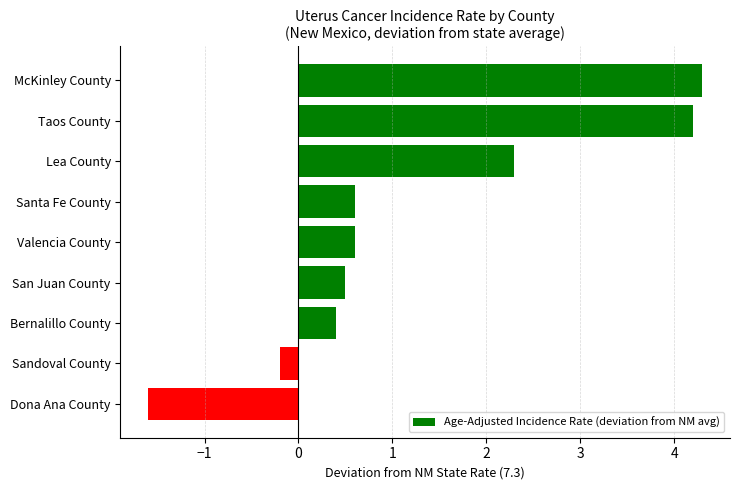

True or false: the data shows 0.3 at Valencia County.

False